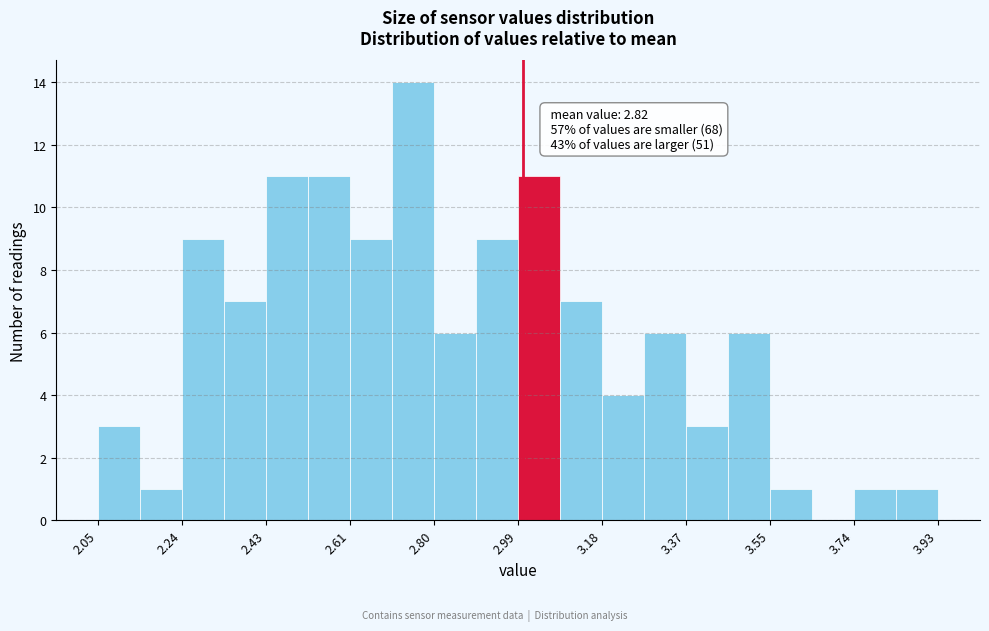

Over which range of the x-axis is the bar tallest?

2.708 to 2.802